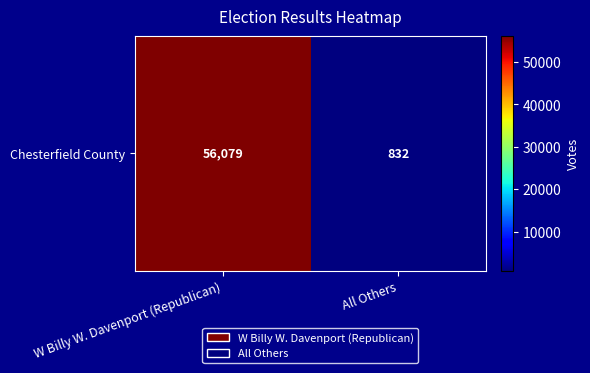

Read the value at All Others.

832